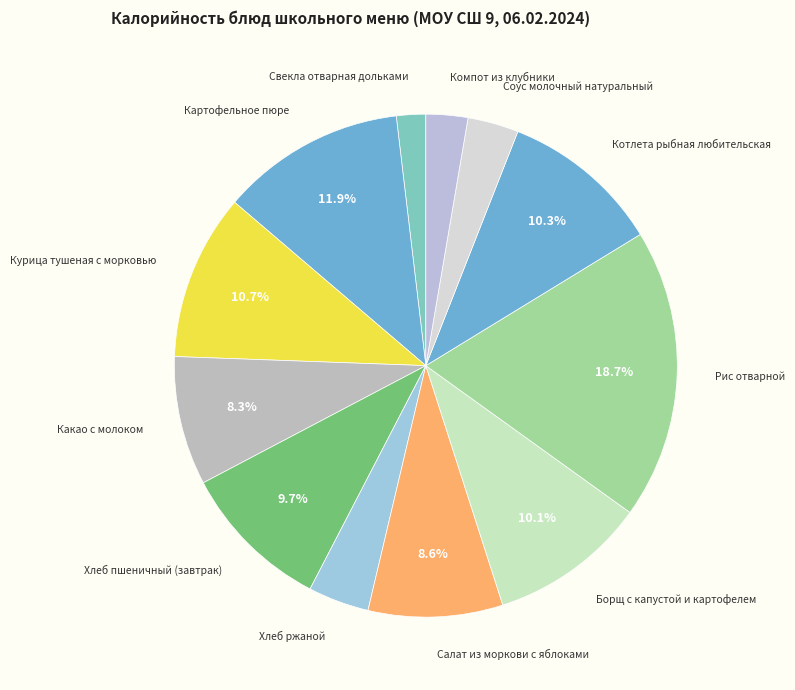

Count the number of slices in the pie.

12